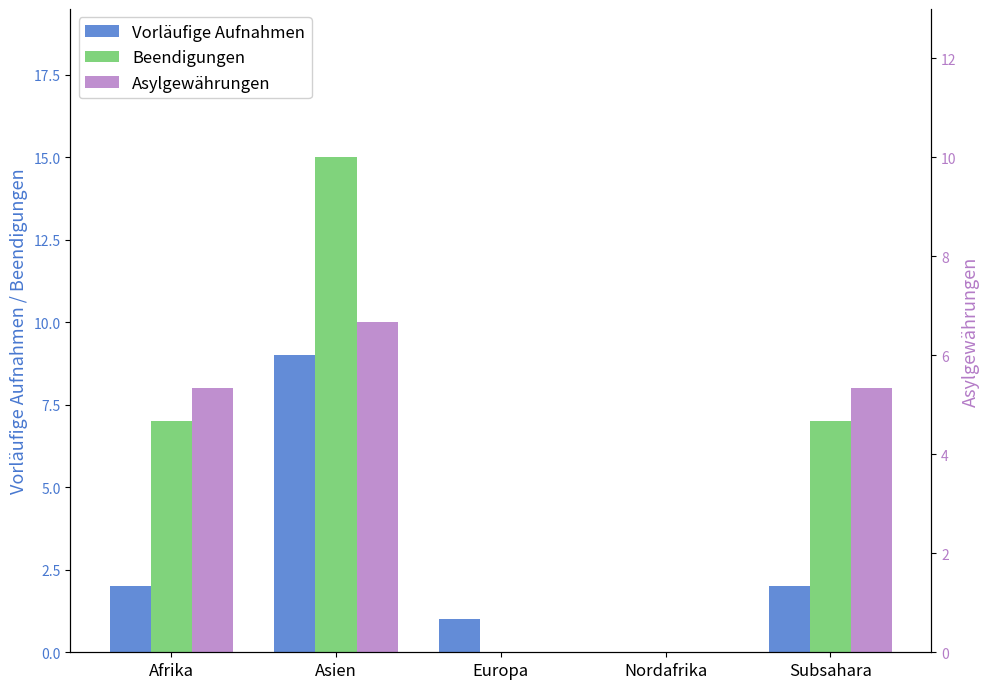

Which series has the widest spread of values?

Beendigungen